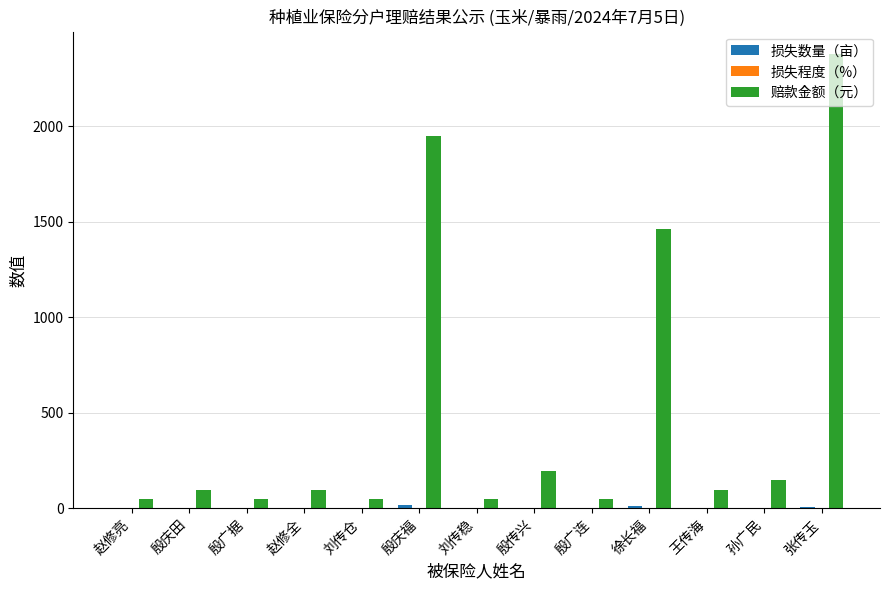

Is it true that 赔款金额（元） equals 700.4 at 殷庆福?

False